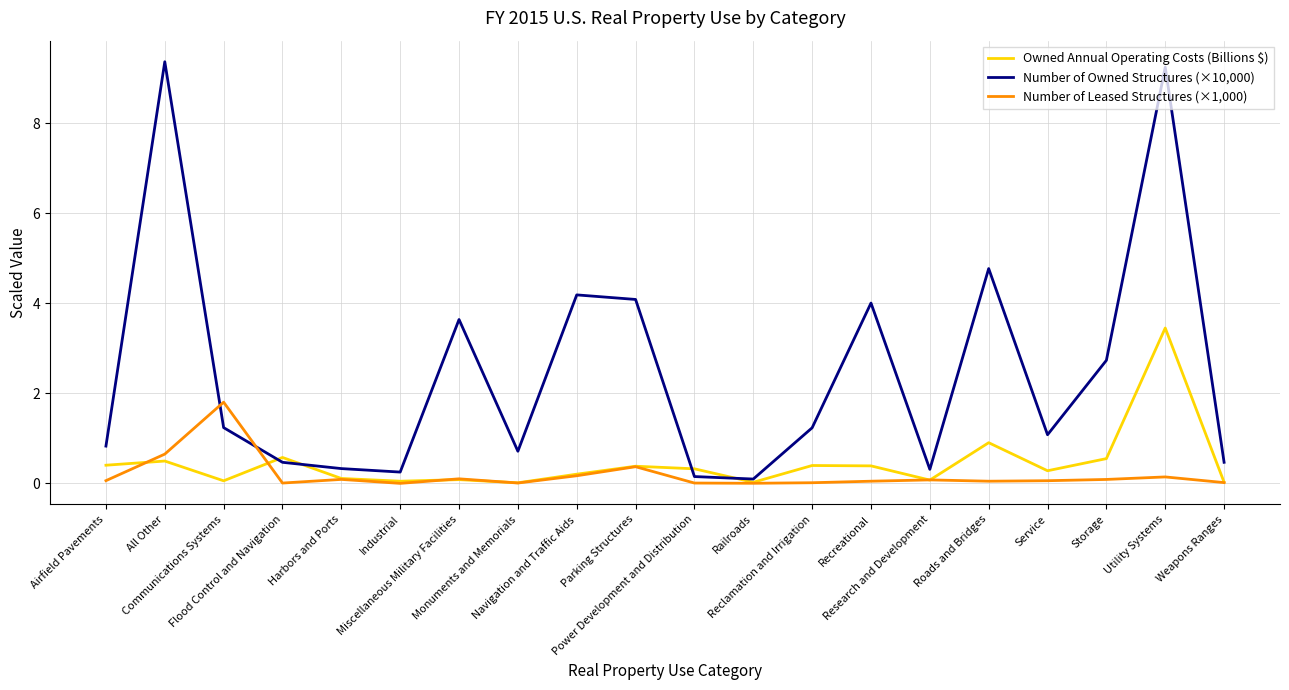

Which series has the largest total across all categories?

Number of Owned Structures (×10,000)